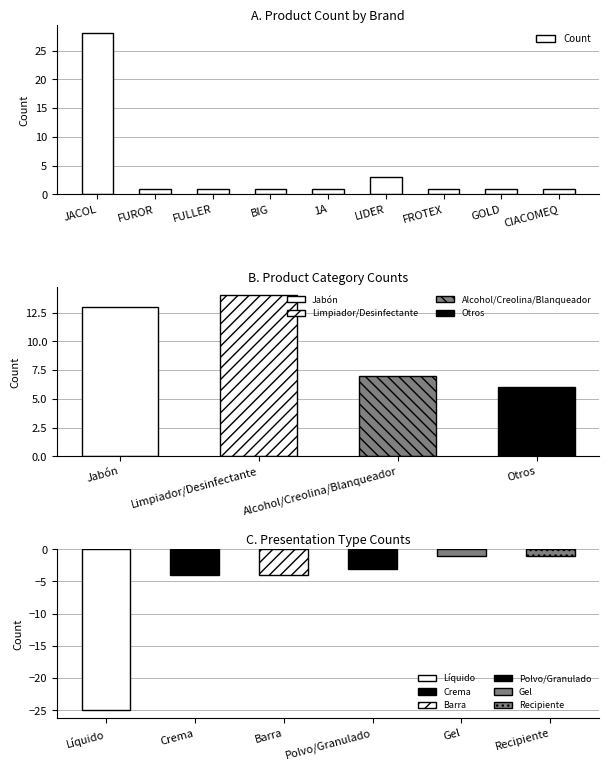

Does the chart contain any negative values?

No